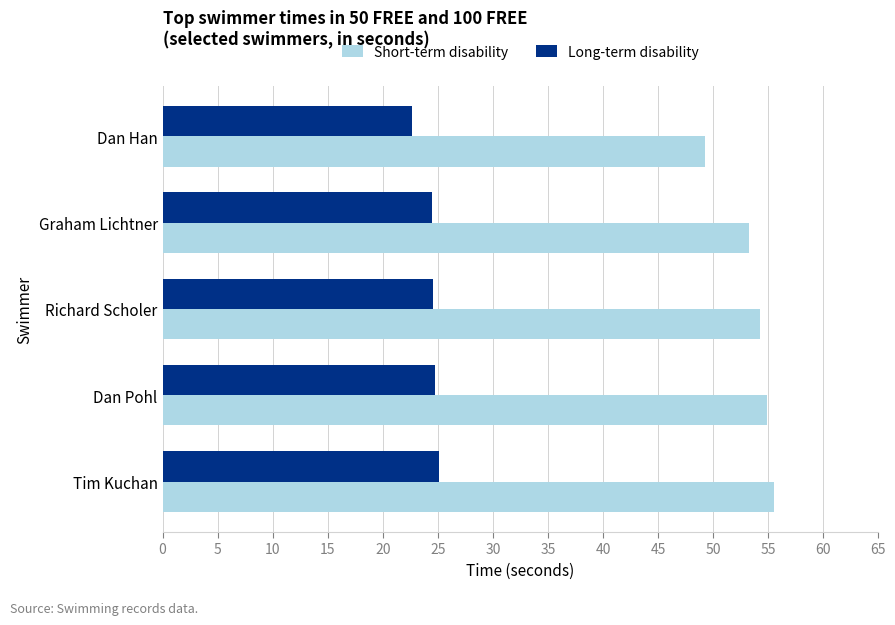

What are all the series names shown in the legend?

Short-term disability, Long-term disability